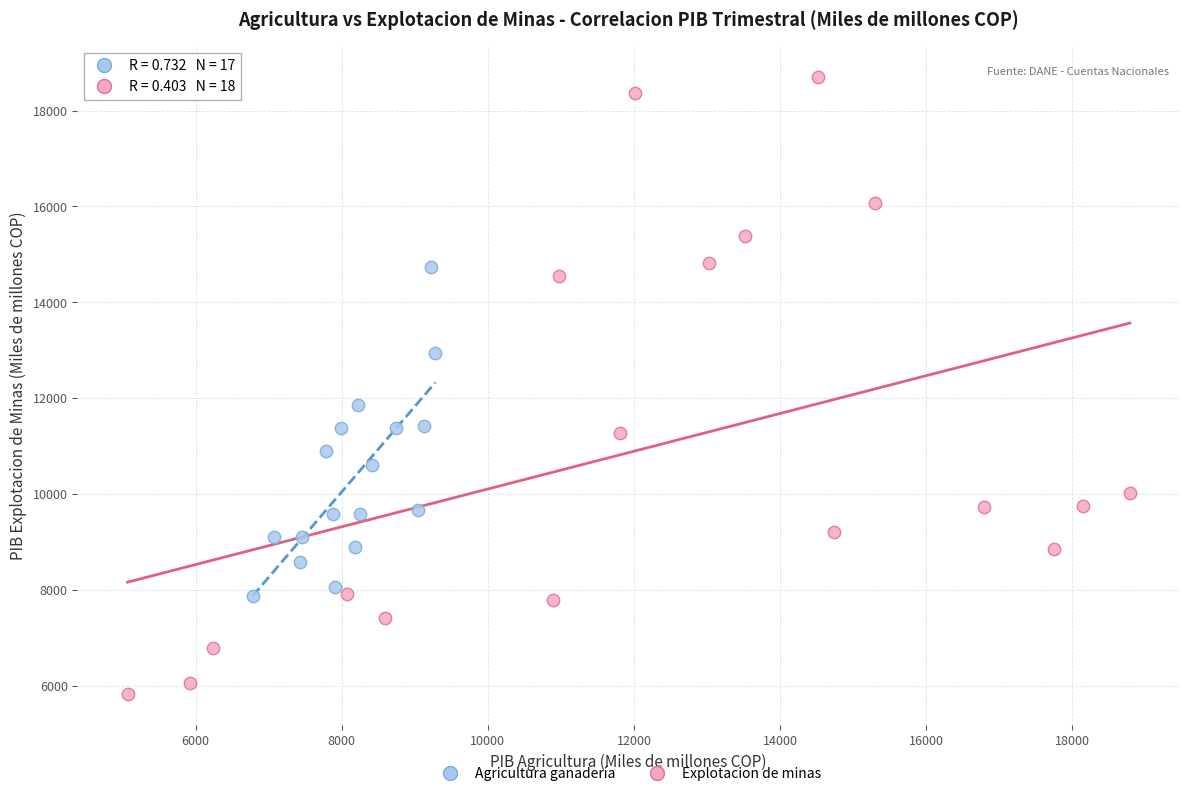

Which series contains the lowest Y value?

Explotacion de minas